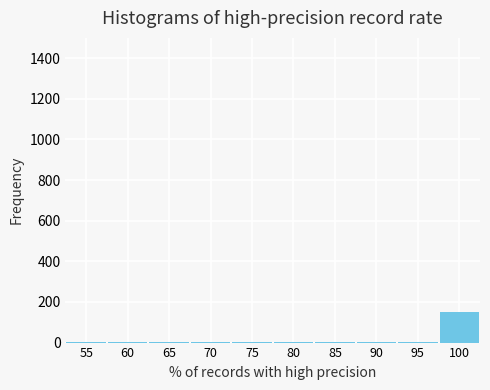

Reading left to right, list every bar in this chart as the range it spans on the x-axis followed by its height. The values are not printed on the chart, so give them approximately, as read against the axis.

52.5 to 57.5: under 20
57.5 to 62.5: under 20
62.5 to 67.5: under 20
67.5 to 72.5: under 20
72.5 to 77.5: under 20
77.5 to 82.5: under 20
82.5 to 87.5: under 20
87.5 to 92.5: under 20
92.5 to 97.5: under 20
97.5 to 102.5: 160